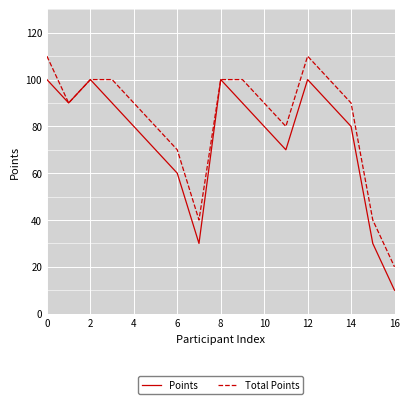

What is the maximum value shown in the chart?

110